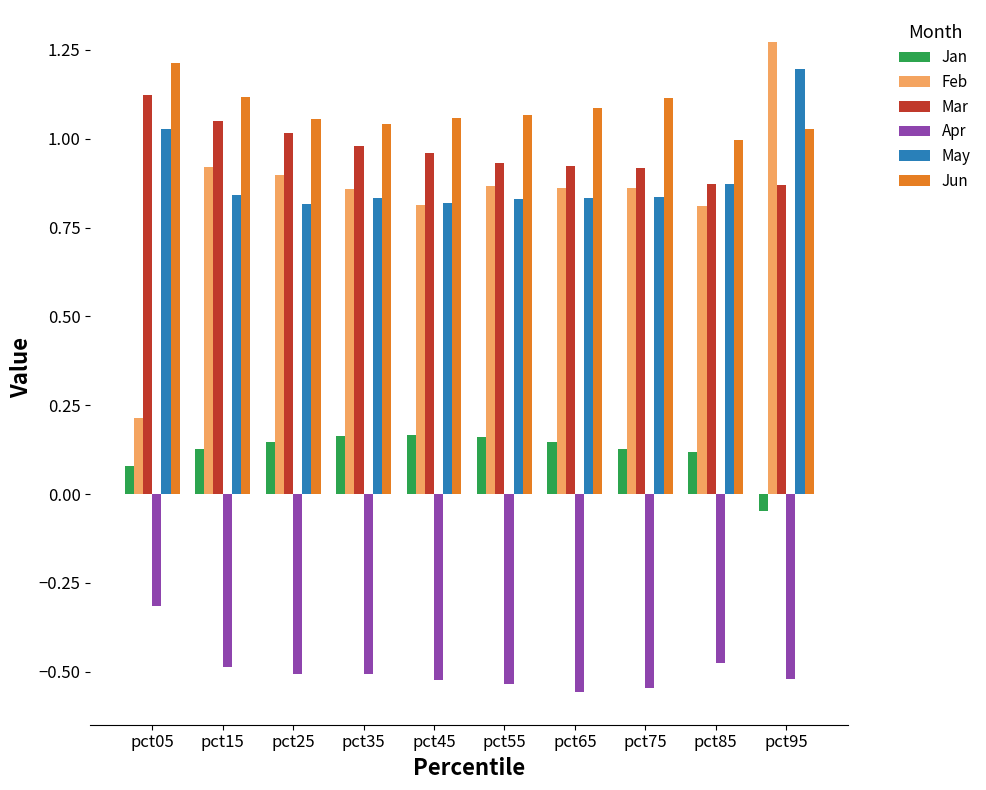

Which series has the largest range (max minus min)?

Feb